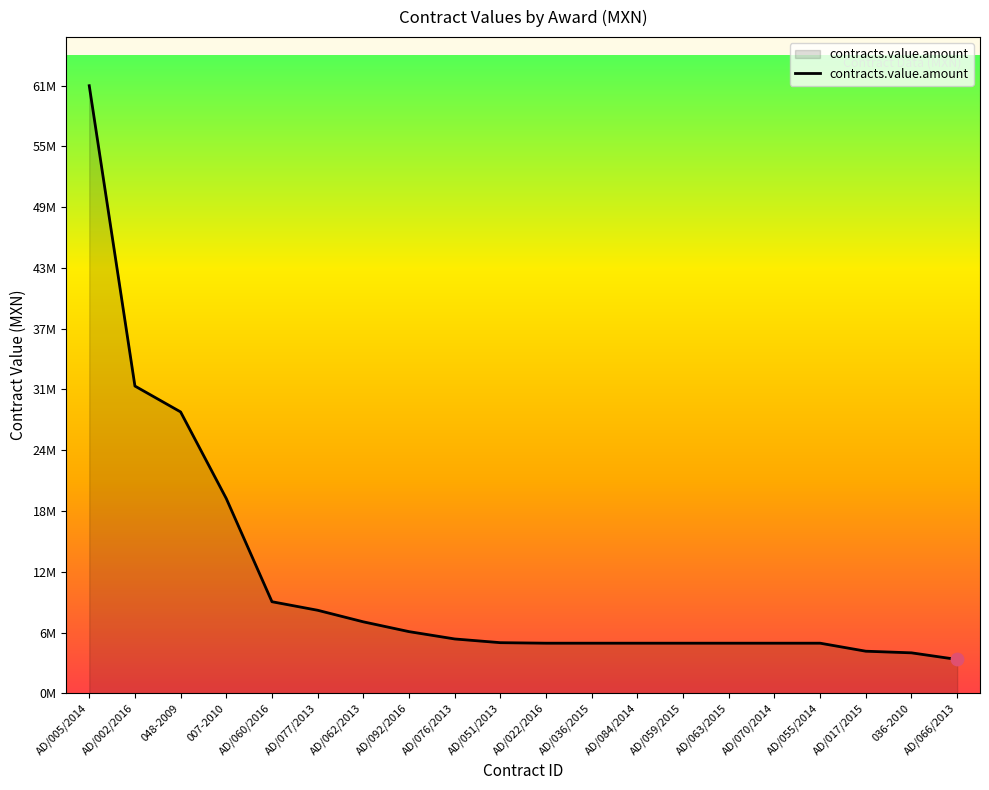

What is the change in value from AD/077/2013 to AD/084/2014?

-3314120.0